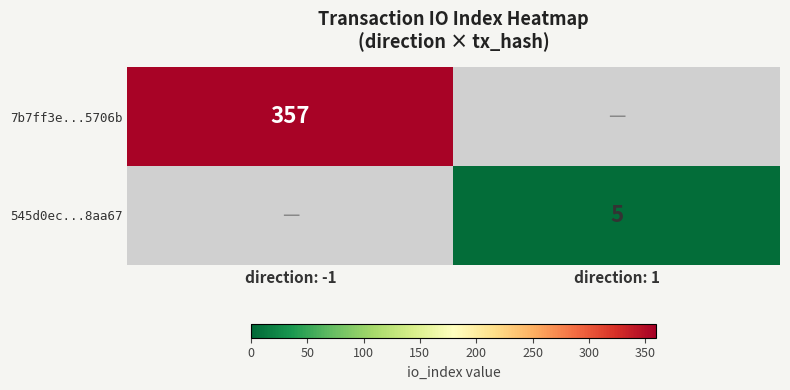

The value of 545d0ec...8aa67 at direction: 1 is 2. True or false?

False